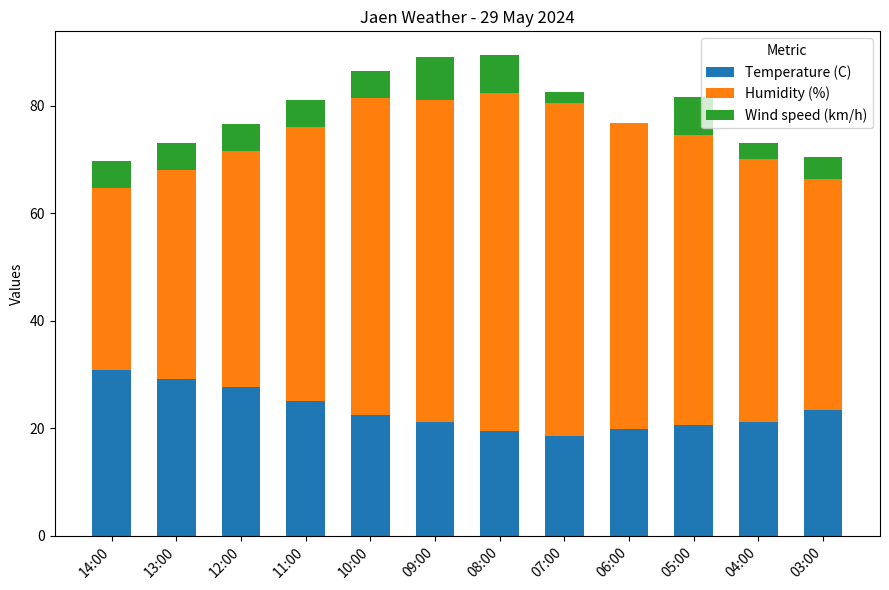

What are all the series names shown in the legend?

Temperature (C), Humidity (%), Wind speed (km/h)